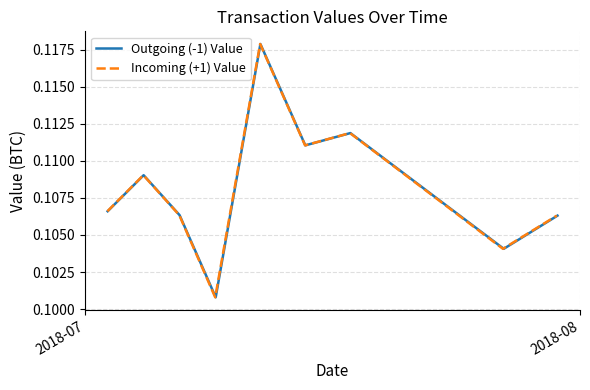

Reading left to right, what are all the values shown in this chart?

Outgoing (-1) Value: 0.1	0.1	0.1	0.1	0.1	0.1	0.1	0.1	0.1
Incoming (+1) Value: 0.1	0.1	0.1	0.1	0.1	0.1	0.1	0.1	0.1